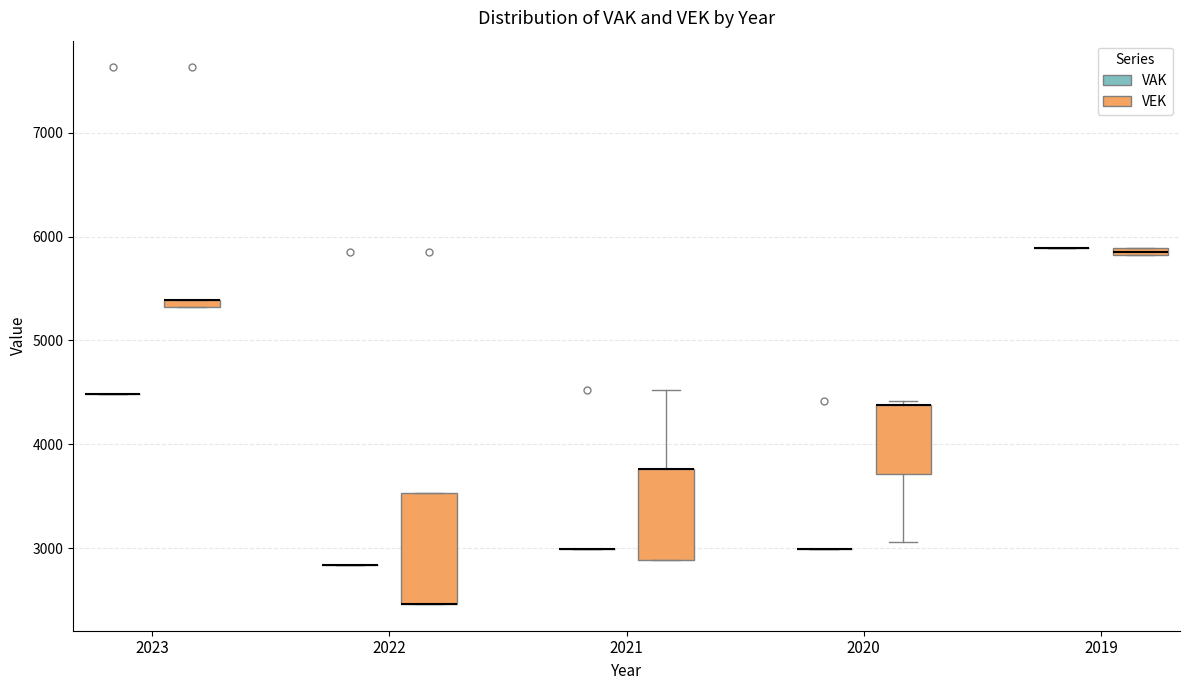

Where does the upper whisker of the box for 2021 (VEK) end on the y-axis? The values are not printed on the chart, so give them approximately, as read against the axis.

4500